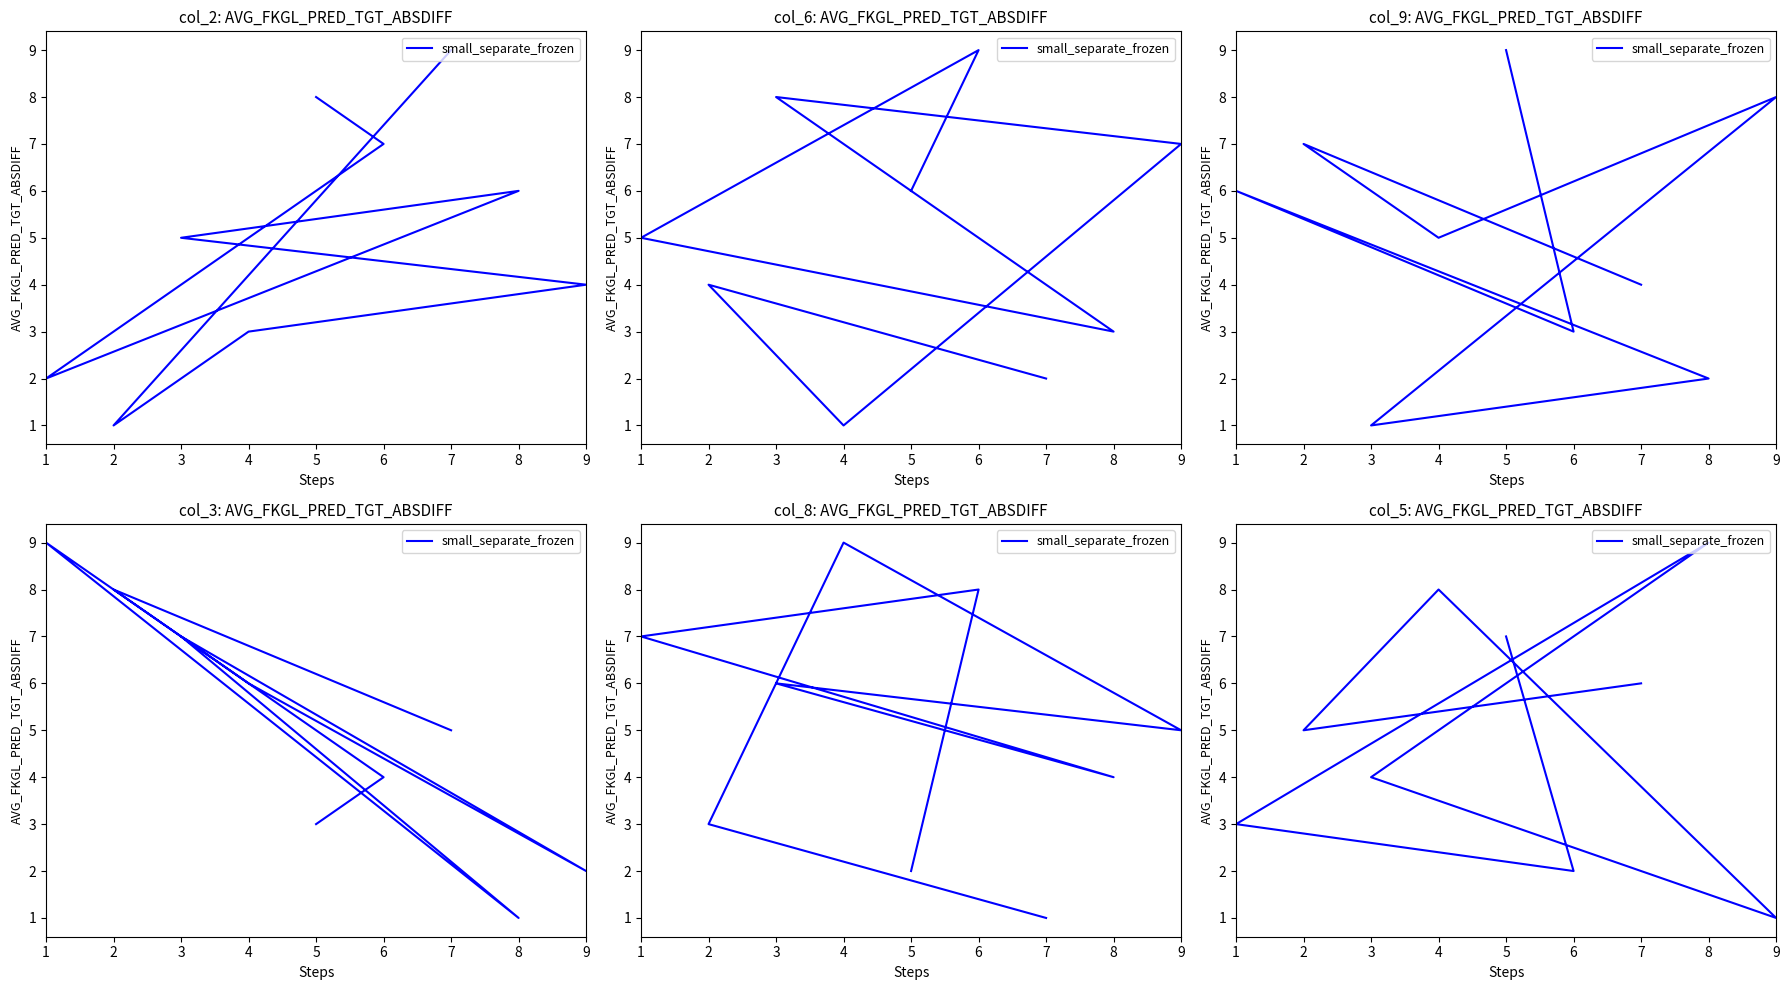

How many values are between 3 and 7?

5